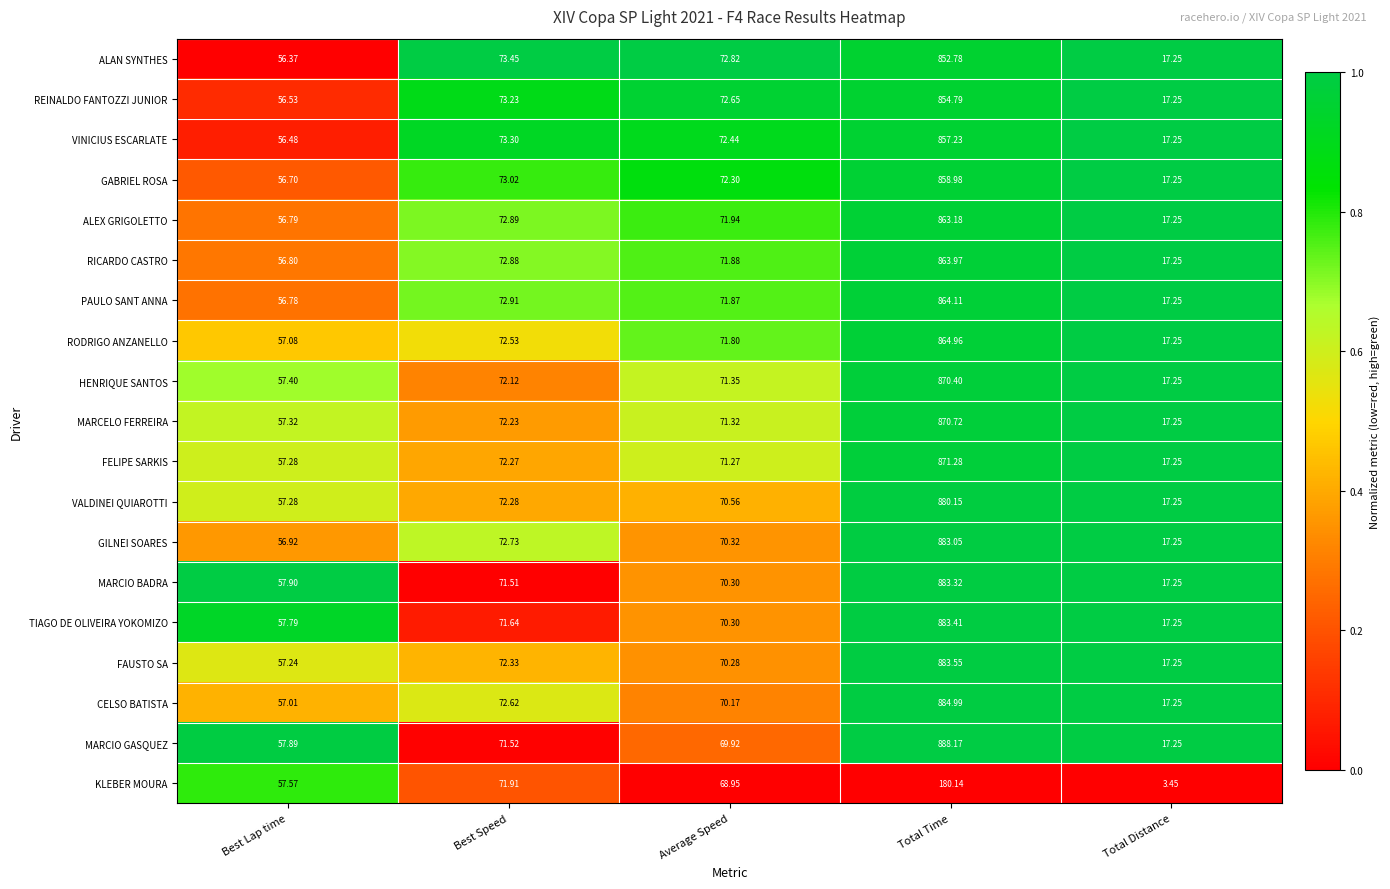

At which label does HENRIQUE SANTOS reach its minimum?

Total Distance